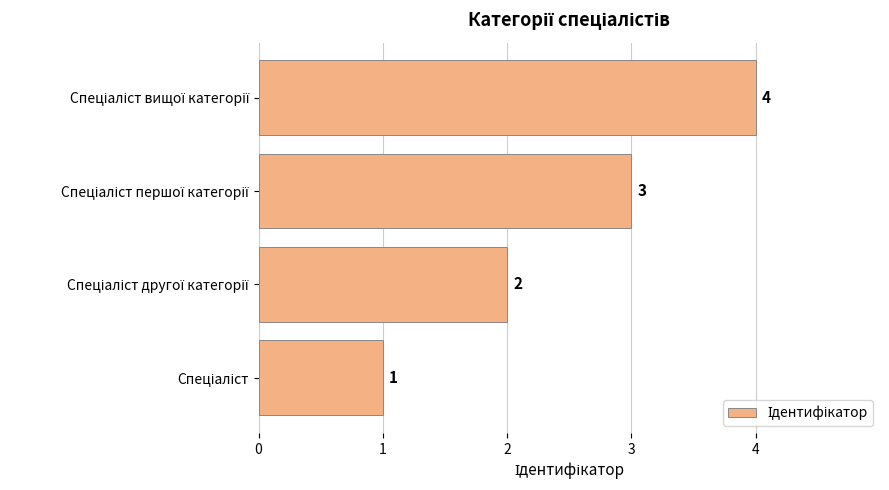

How many values are between 2 and 4?

3